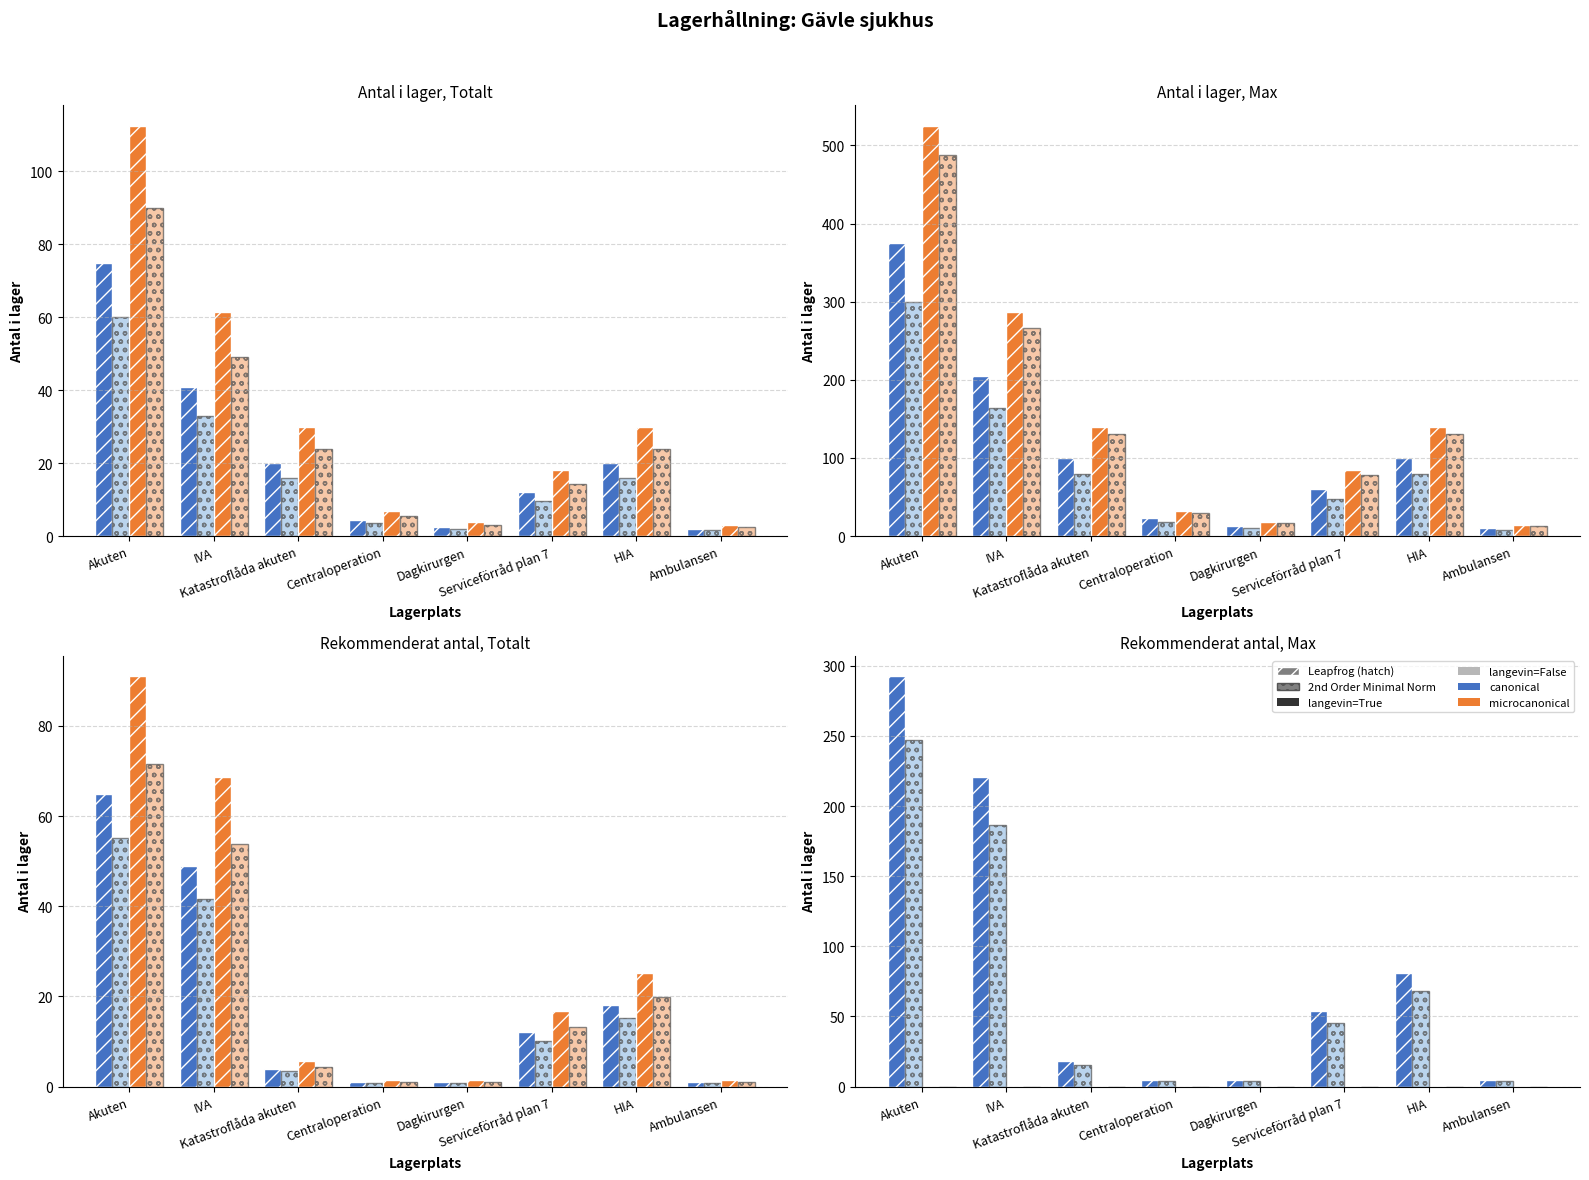

What is the value of the 2nd Order, langevin=False, canonical bar at the 1st from the left?

247.0